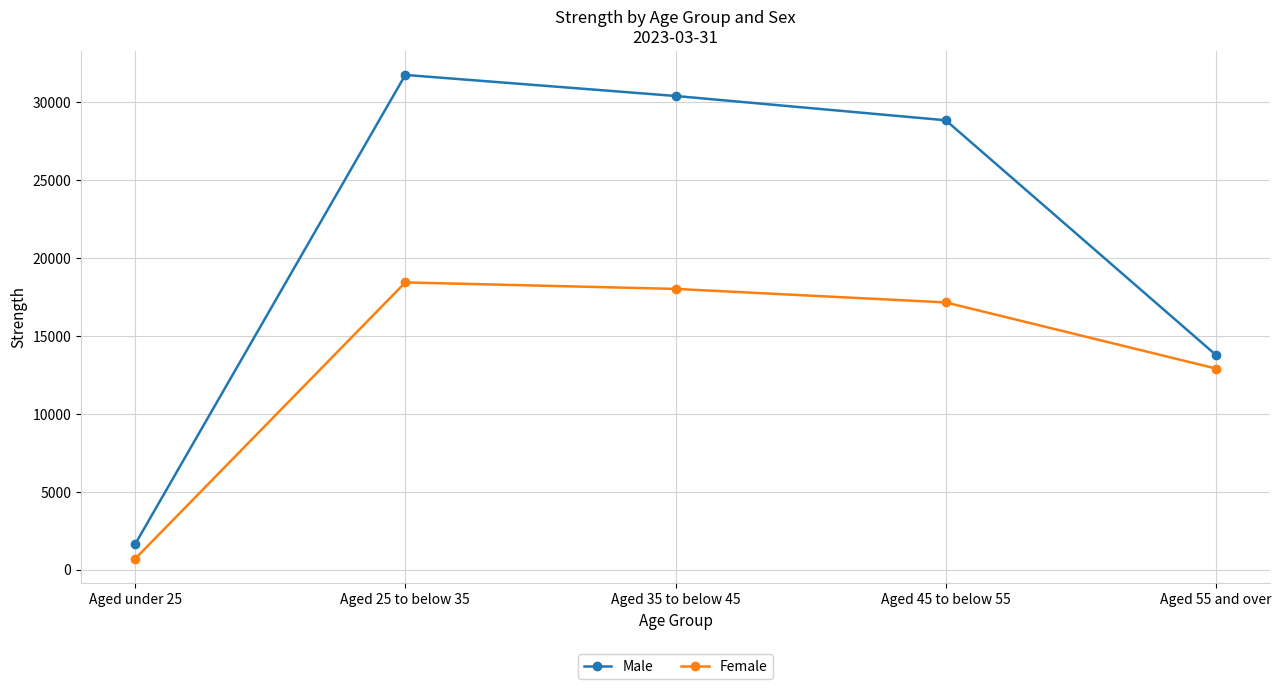

Which series changed the most between Aged under 25 and Aged 35 to below 45?

Male